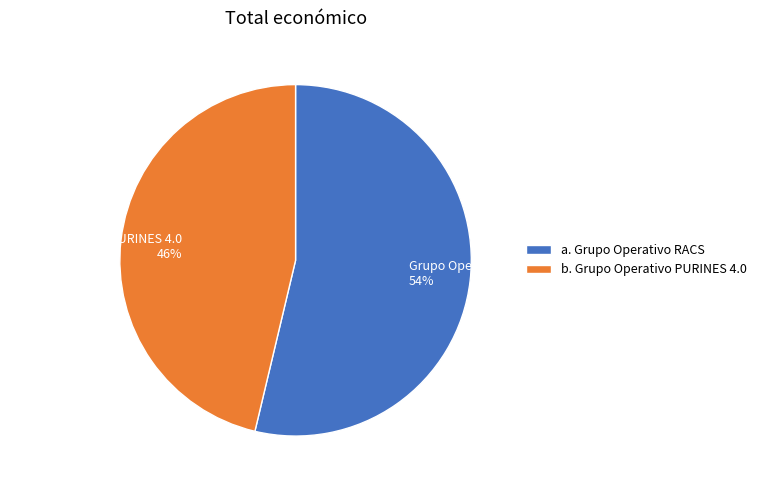

To the nearest percent, what is the average slice percentage?

50%